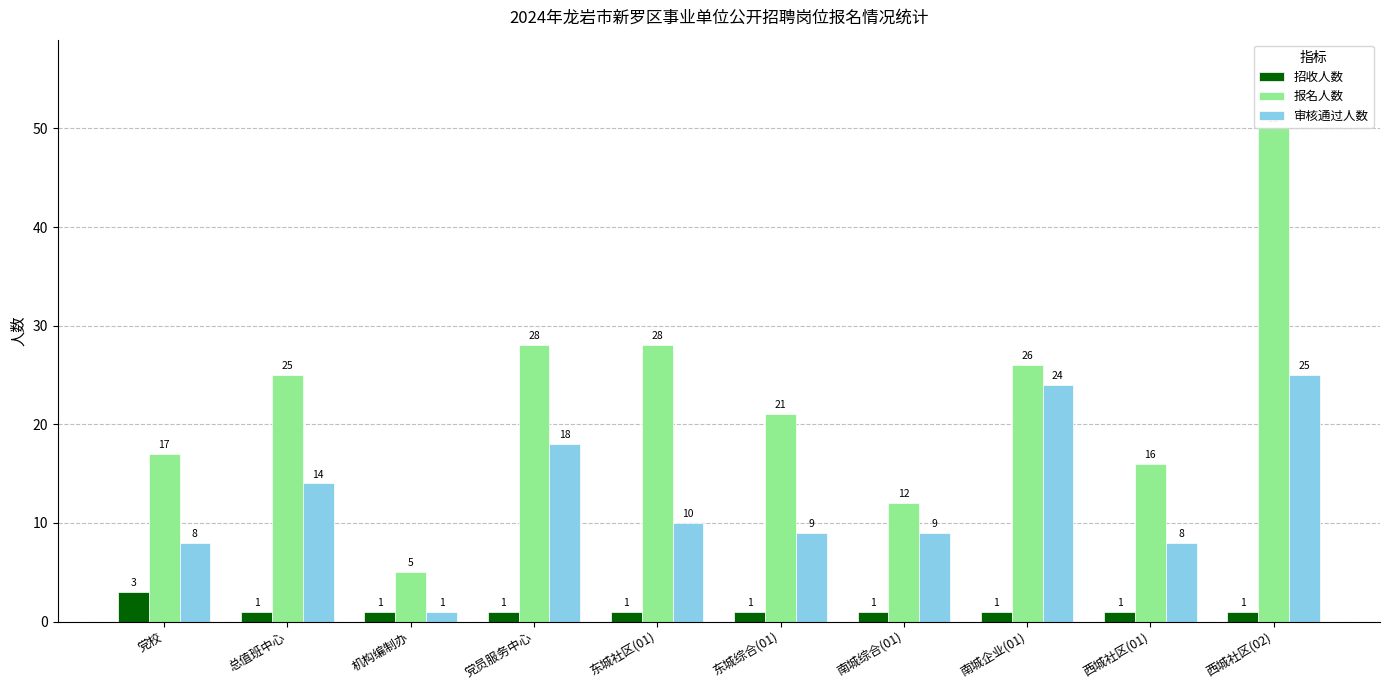

At which label does 报名人数 reach its peak?

西城社区(02)